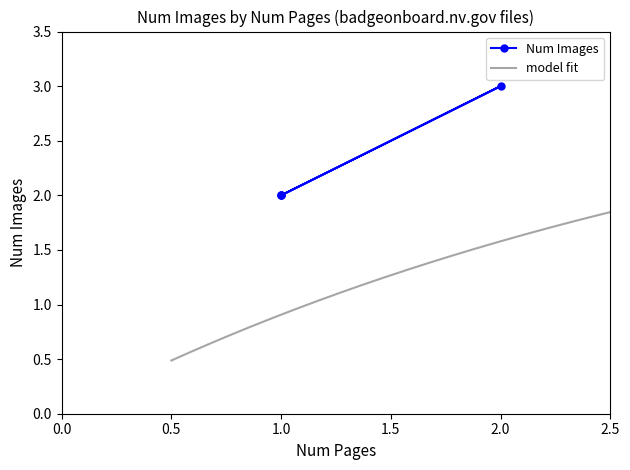

Which category has the lowest value across all series?

1